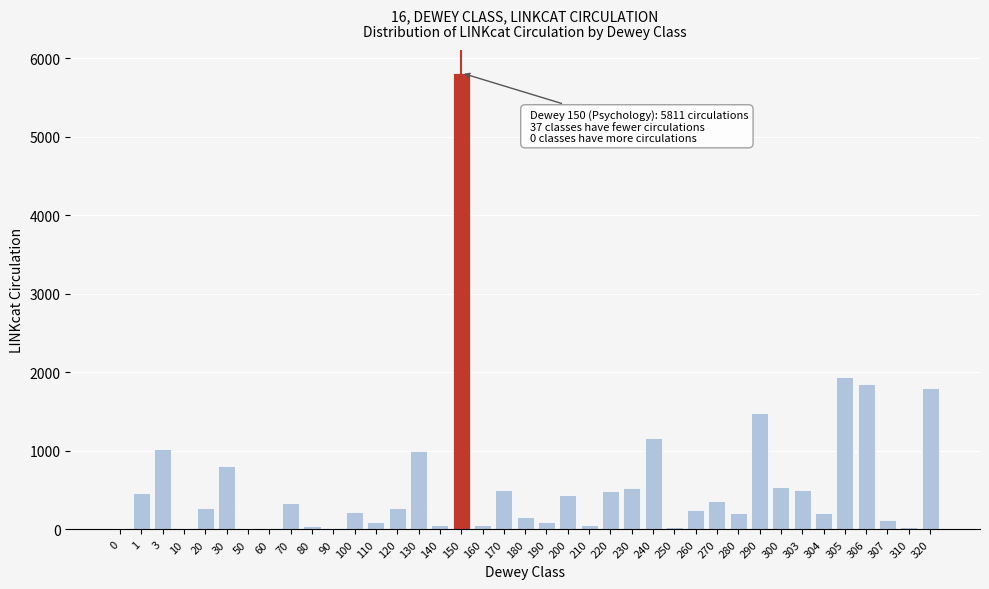

Which category has the highest value across all series?

150